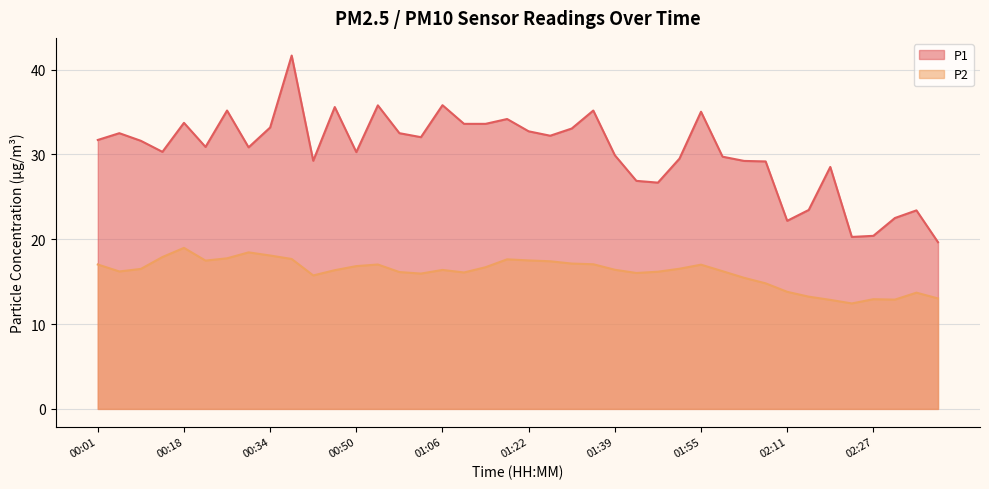

Which category has the lowest value in the P2 series?

02:23